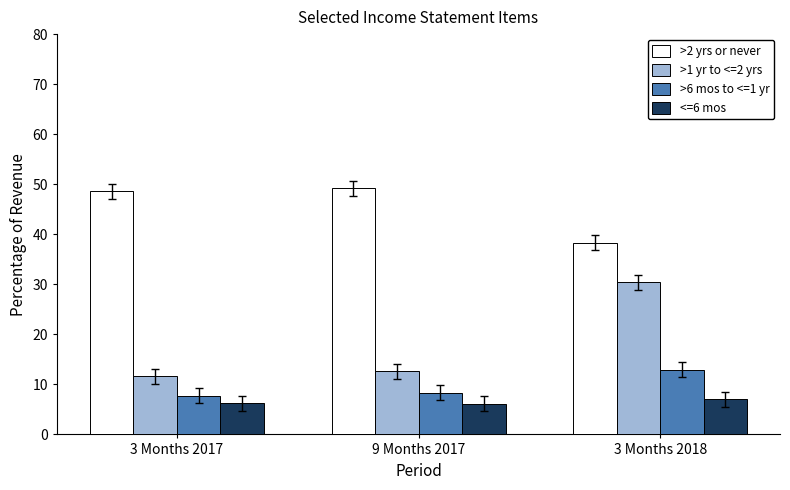

Is the value of >6 mos to <=1 yr at 9 Months 2017 greater than the value of >2 yrs or never at 3 Months 2017?

No